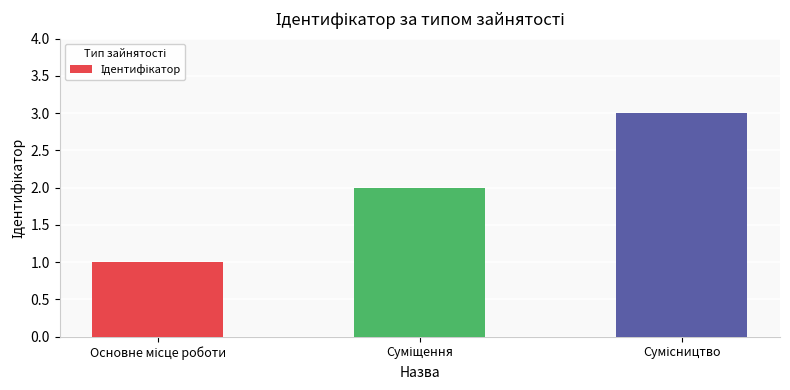

What is the sum of all values?

6